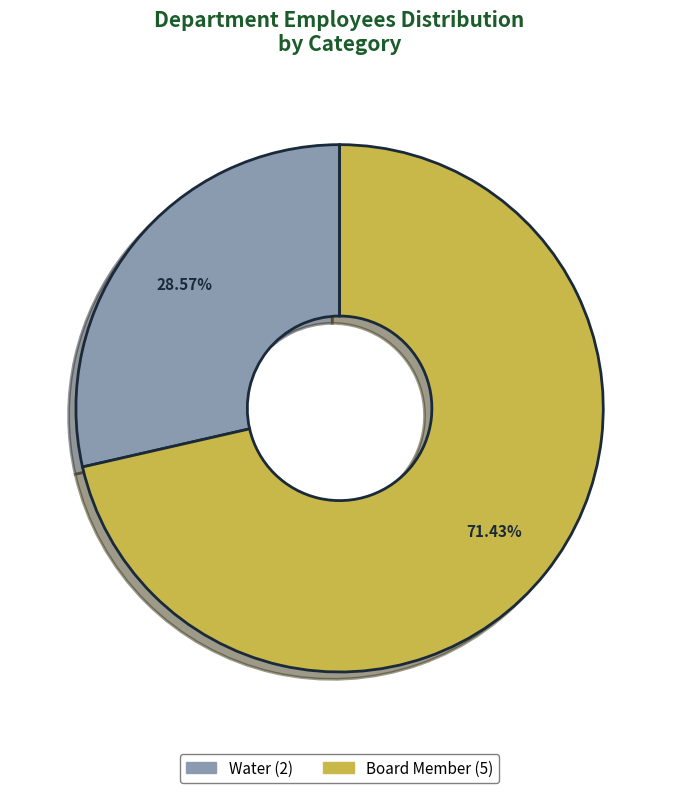

Which has a higher value, Board Member or Water?

Board Member